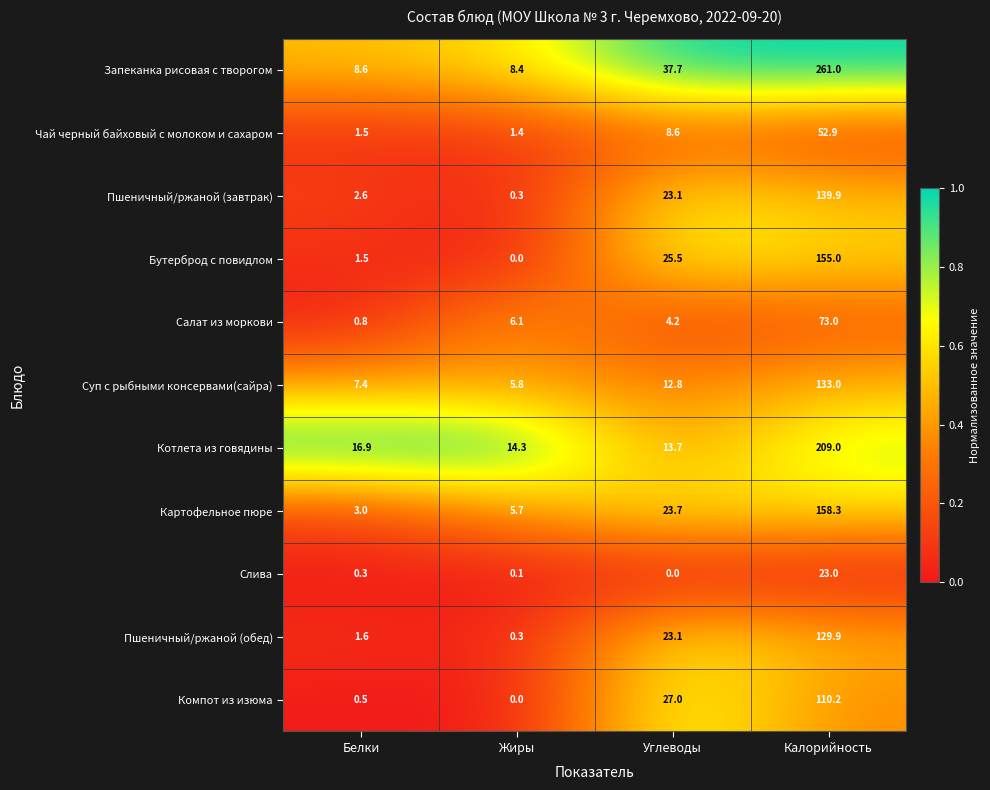

Rank the series by their maximum value, from lowest to highest.

Слива, Чай черный байховый с молоком и сахаром, Салат из моркови, Компот из изюма, Пшеничный/ржаной (обед), Суп с рыбными консервами(сайра), Пшеничный/ржаной (завтрак), Бутерброд с повидлом, Картофельное пюре, Котлета из говядины, Запеканка рисовая с творогом